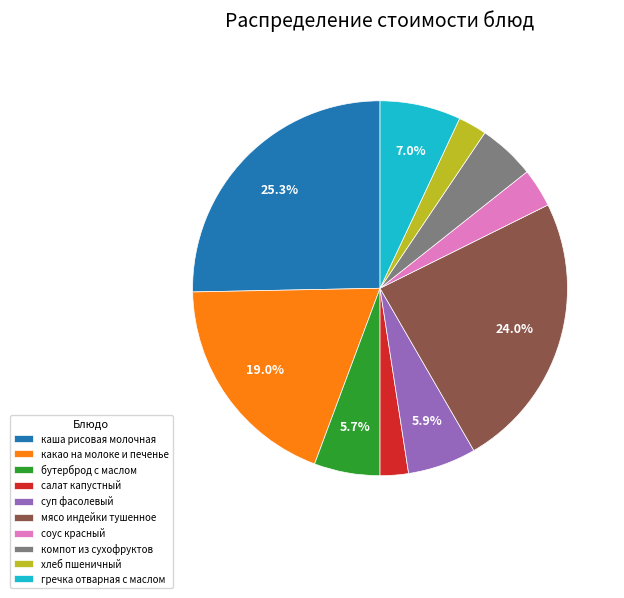

Which slice is the largest?

каша рисовая молочная